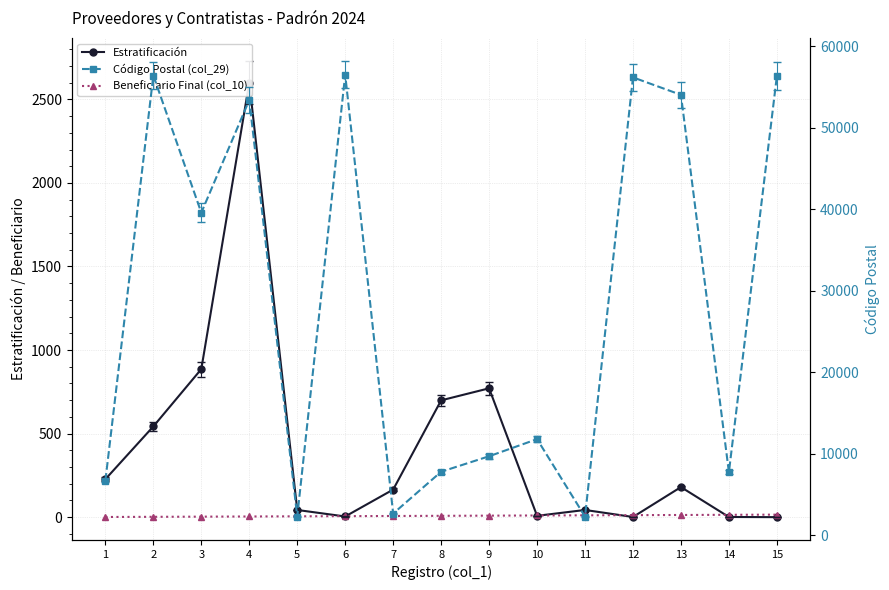

True or false: Código Postal (col_29) and Beneficiario Final (col_10) intersect in this chart.

False